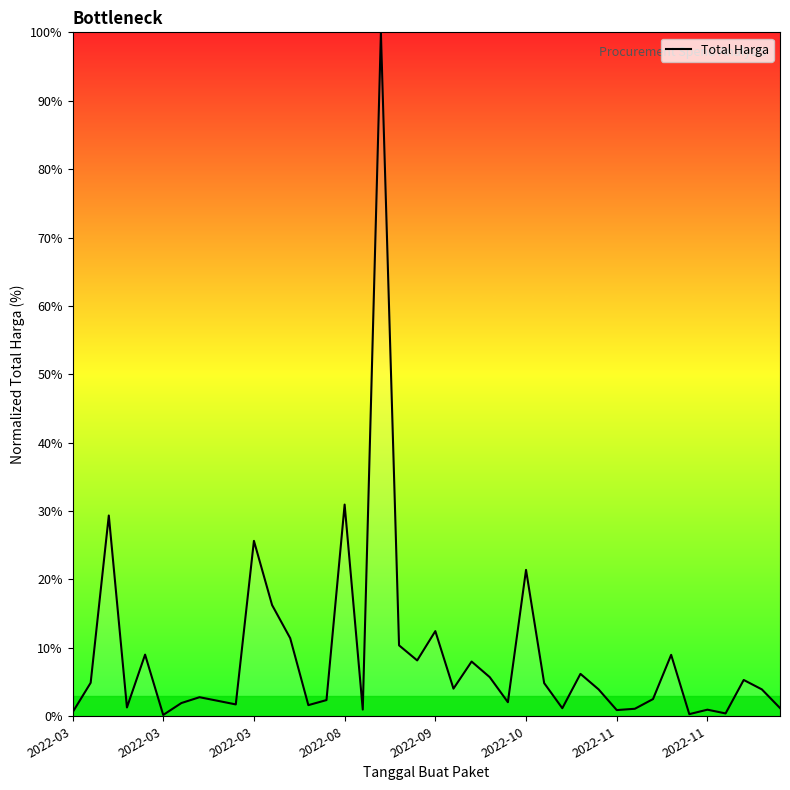

What is the maximum value shown in the chart?

100.0